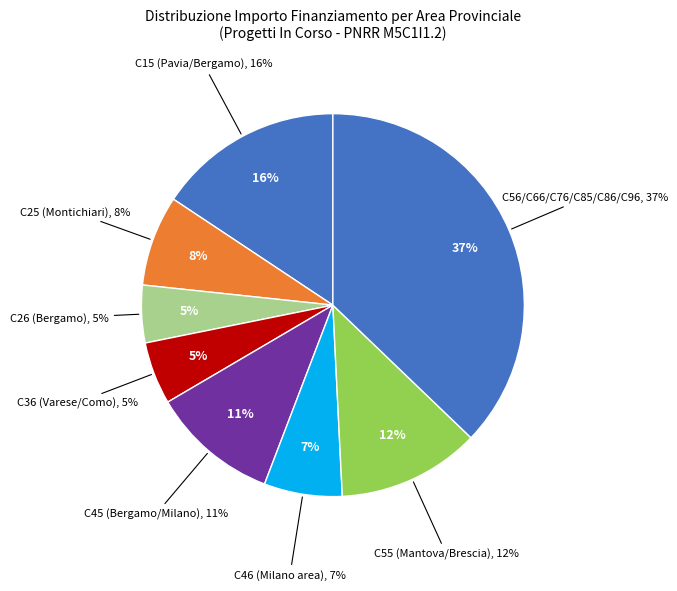

Is 16 the majority of the pie?

No